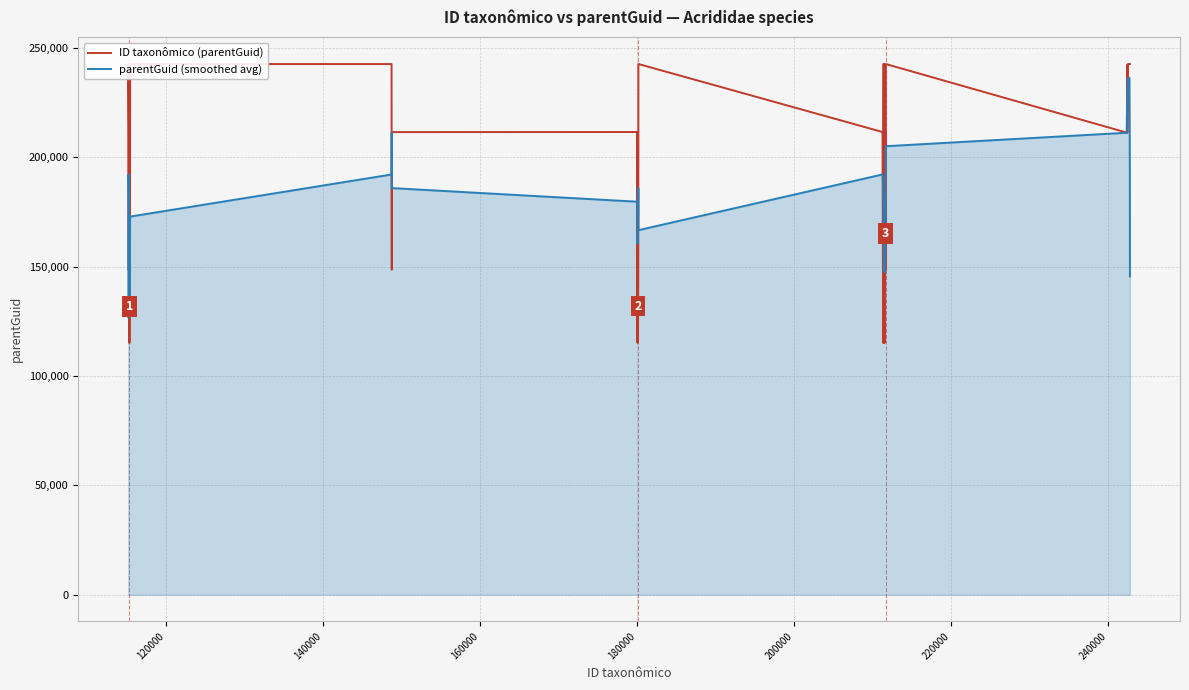

Reading left to right, extract all data points from this chart.

ID taxonômico (parentGuid): 148637.0	242675.0	242622.0	211276.0	115204.0	115271.0	115302.0	115302.0	242622.0	242622.0	148607.0	211515.0	211541.0	115302.0	211497.0	115302.0	148637.0	242644.0	211546.0	115265.0	242675.0	115302.0	211273.0	148607.0	115194.0	242622.0	148603.0	115265.0	115302.0	211497.0	148637.0	242622.0	211276.0	211276.0	242285.0	211273.0	242644.0	242622.0	242622.0	242622.0
parentGuid (smoothed avg): 126786.8	169042.0	192082.8	185409.6	159935.0	134471.0	140740.2	166223.8	172891.0	192133.6	211381.4	185917.4	179692.4	173031.4	160455.8	166676.4	185925.2	166678.8	192153.4	185486.4	179212.2	166624.4	166610.2	166599.6	173259.8	154058.2	147397.2	166657.8	147860.8	166664.6	185866.8	205061.6	211219.2	223746.4	223750.8	230020.0	236289.2	236356.6	194102.0	145573.2